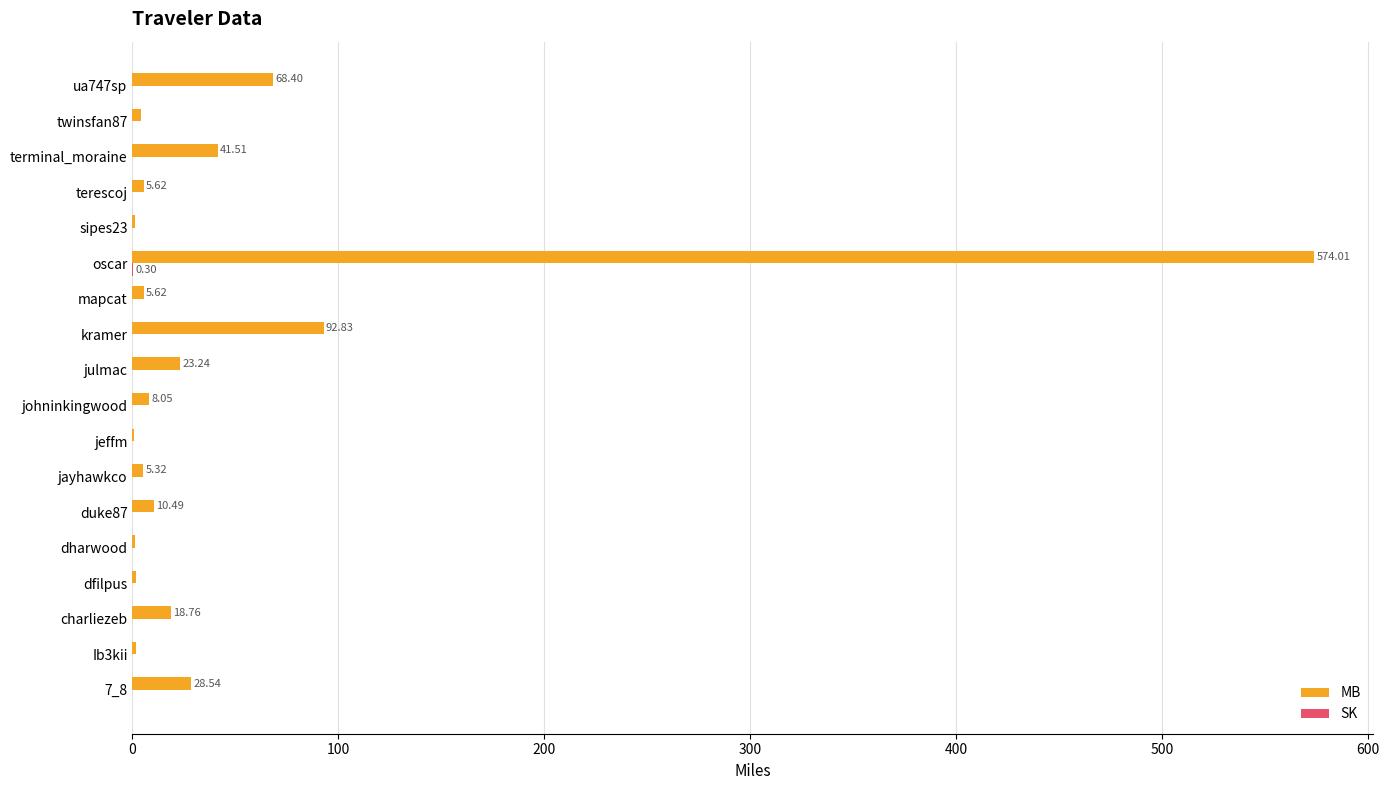

Which series changed the most between oscar and twinsfan87?

MB